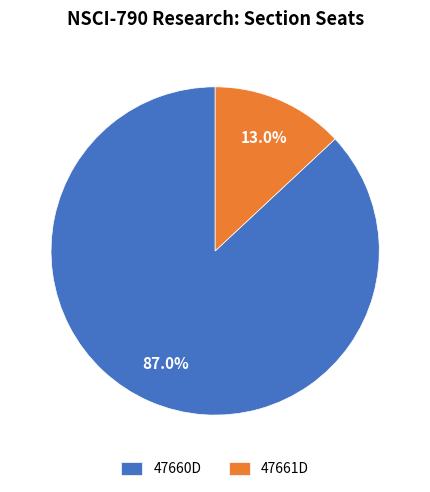

Rank the categories by value from highest to lowest.

47660D, 47661D